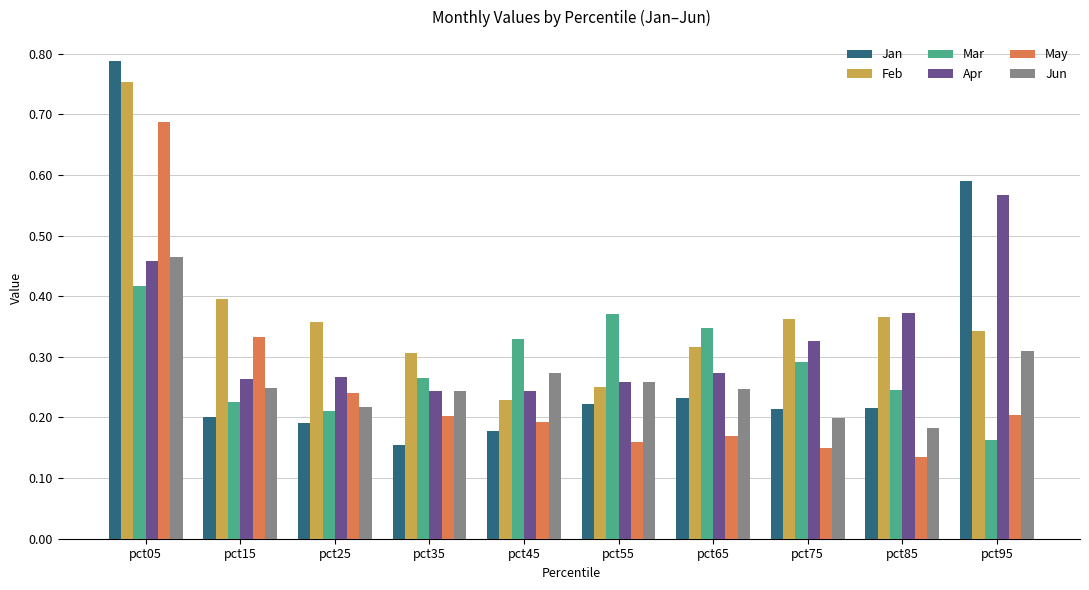

At which label does Apr reach its peak?

pct95